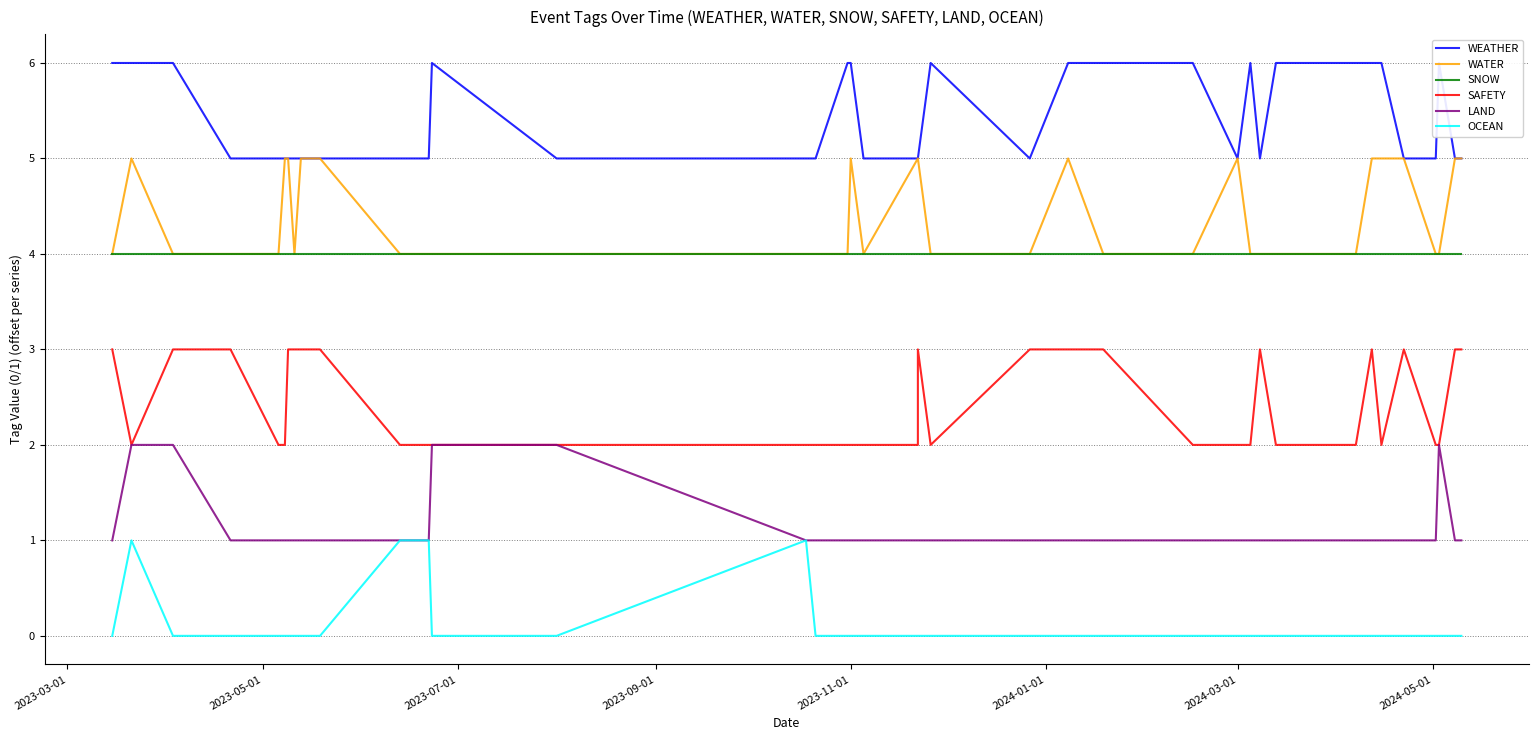

Does the chart have visible grid lines?

Yes